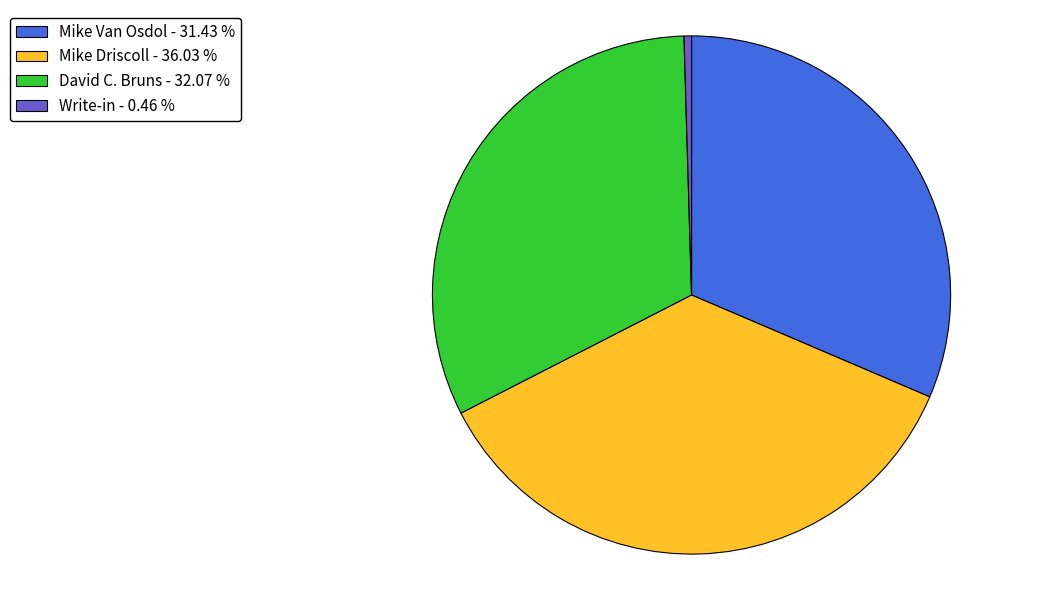

Is David C. Bruns - 32.07 % the majority of the pie?

No